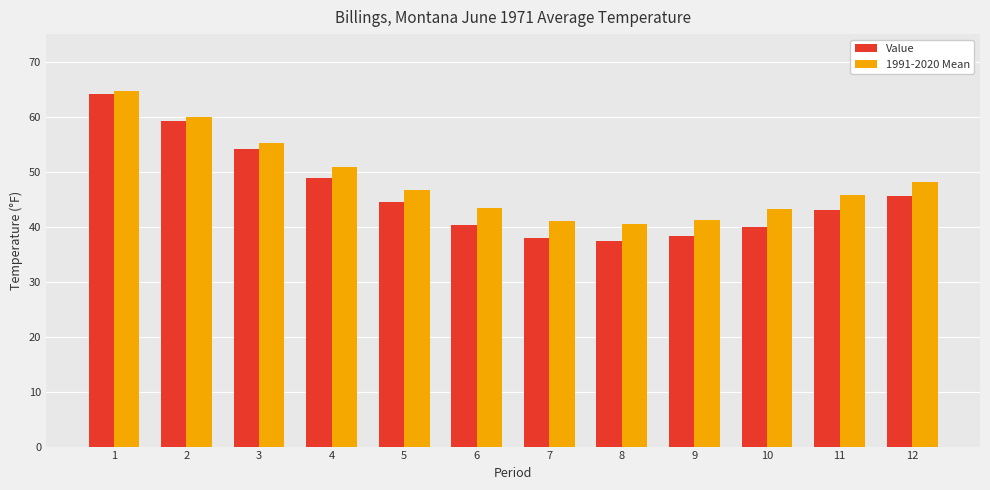

The value of Value at 5 is 11.2. True or false?

False